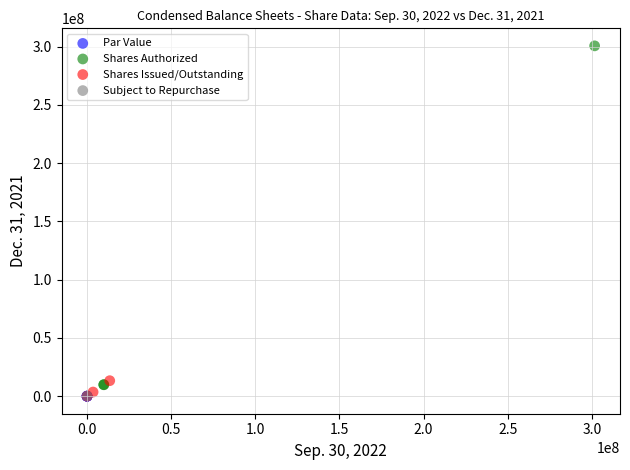

What are all the series names shown in the legend?

Par Value, Shares Authorized, Shares Issued/Outstanding, Subject to Repurchase